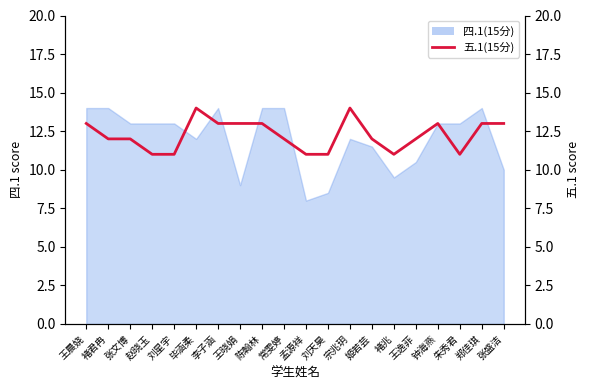

Between 孟源祥 and 陈翰林, which is larger?

陈翰林